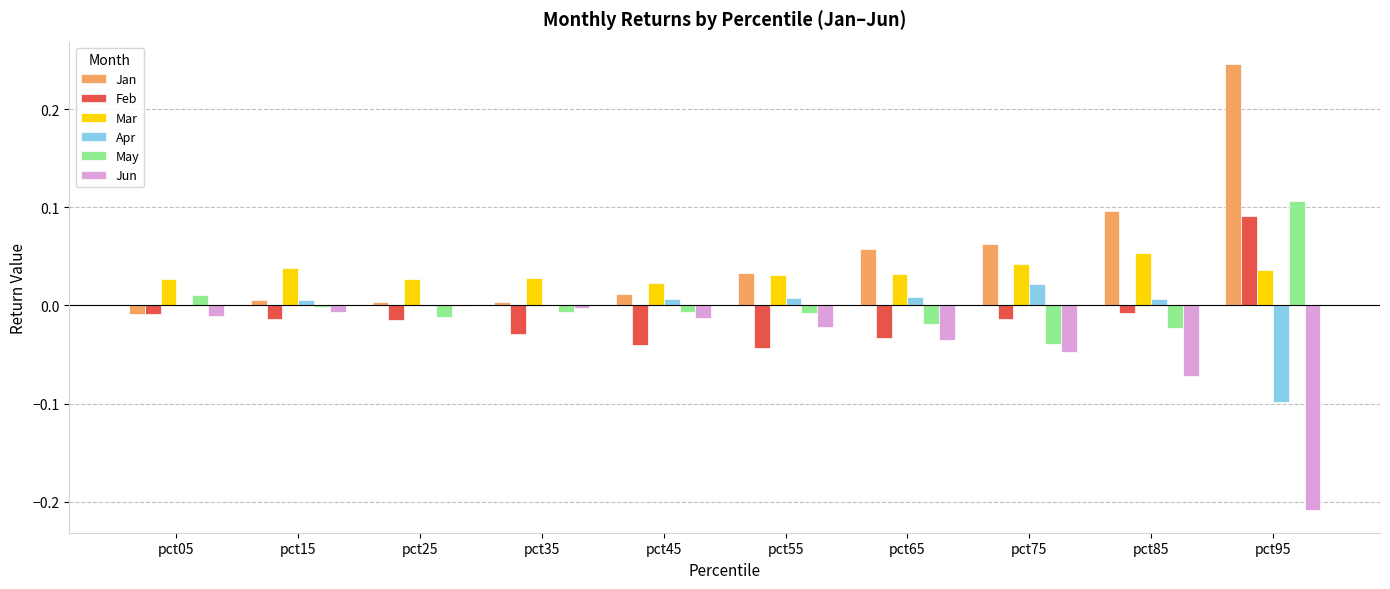

The Apr series shows 0.0 at pct45. True or false?

True